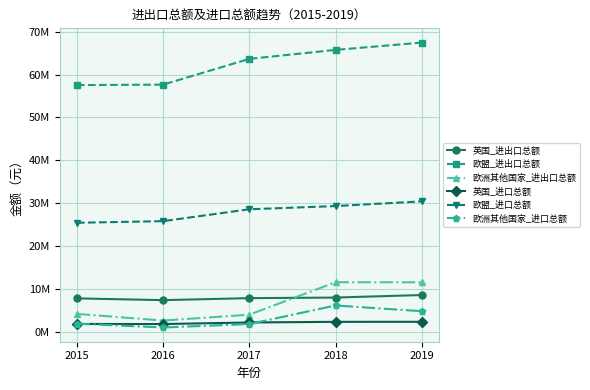

What are all the series names shown in the legend?

英国_进出口总额, 欧盟_进出口总额, 欧洲其他国家_进出口总额, 英国_进口总额, 欧盟_进口总额, 欧洲其他国家_进口总额